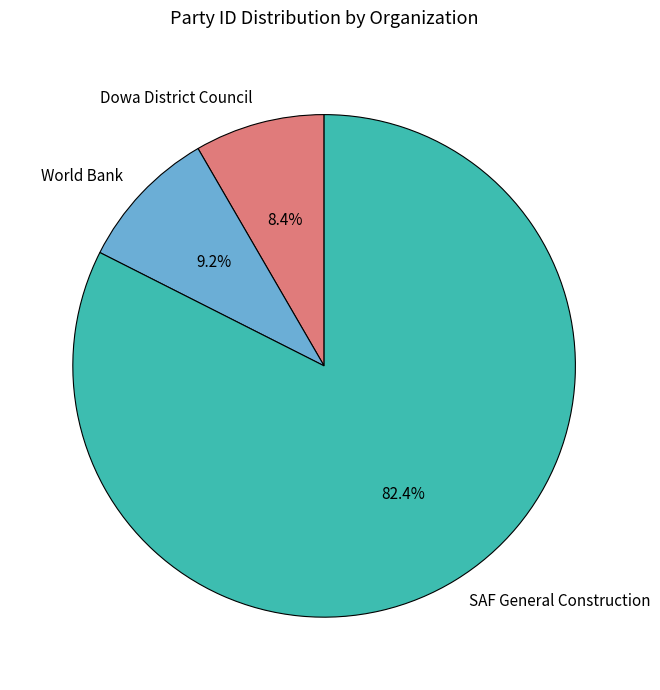

How many segments does this pie chart have?

3